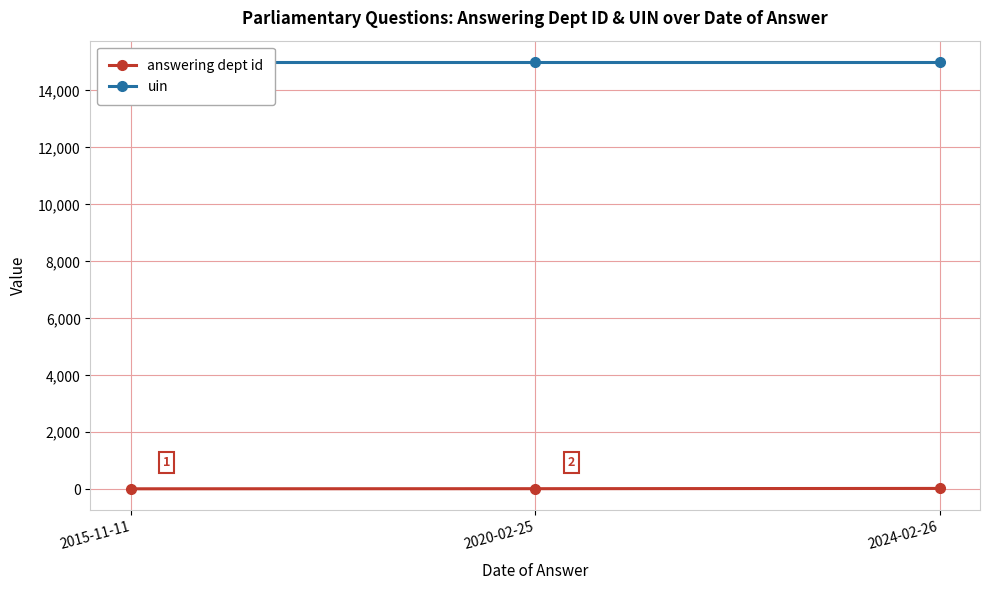

How many answering dept id values are between 16 and 29?

3